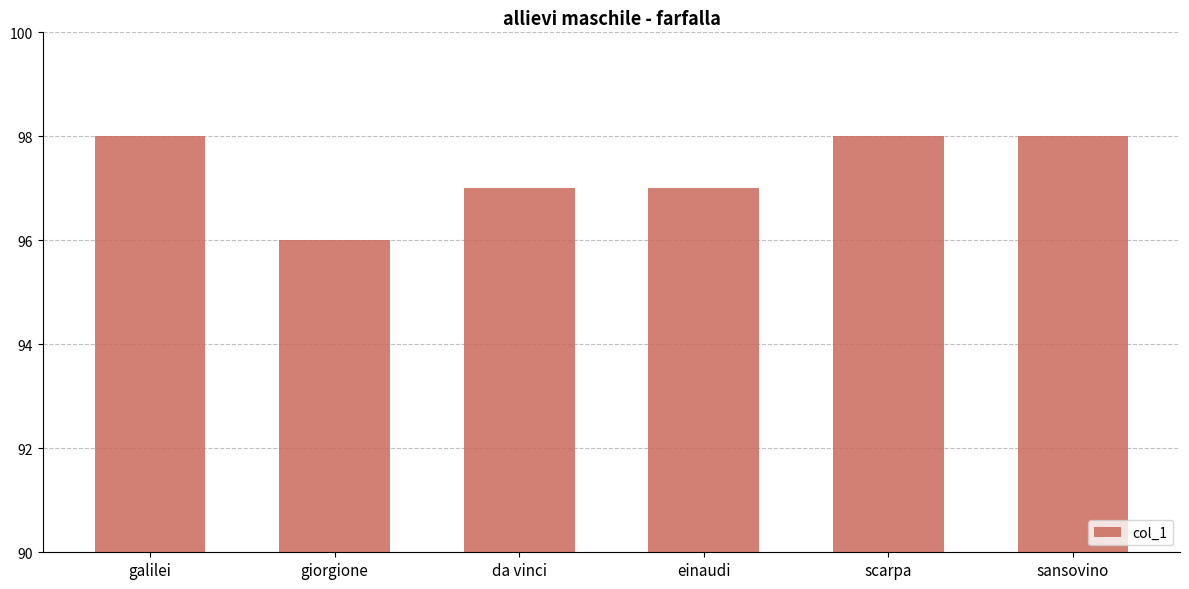

True or false: the data shows 98 at scarpa.

True